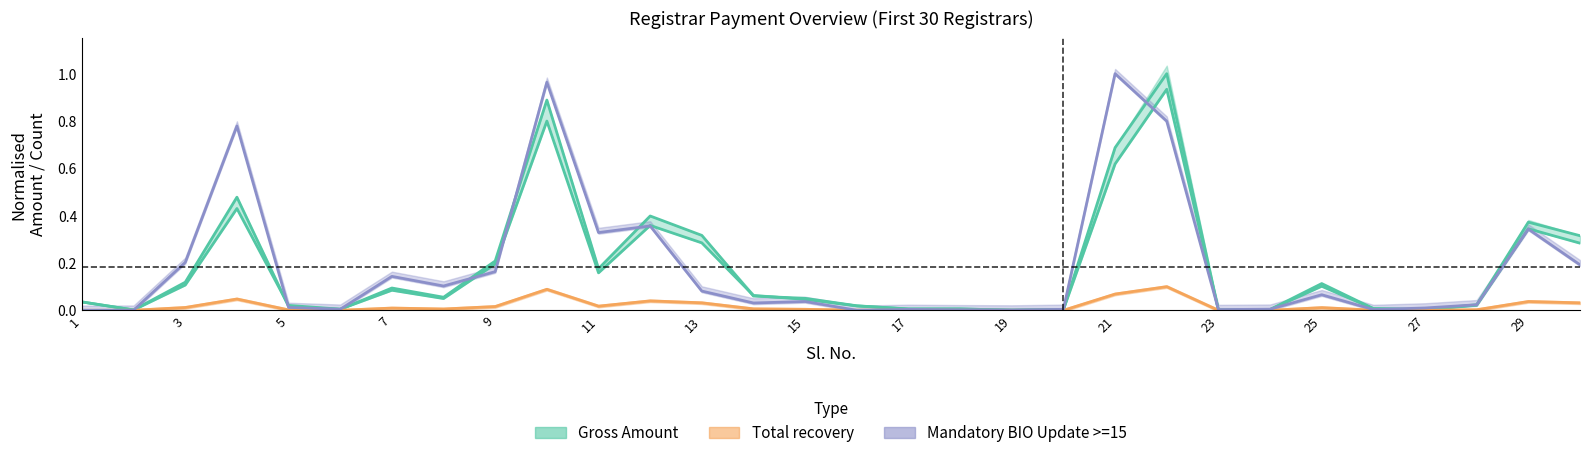

How many intersections are there between Mandatory BIO Update >=15 and Actual Gross?

12